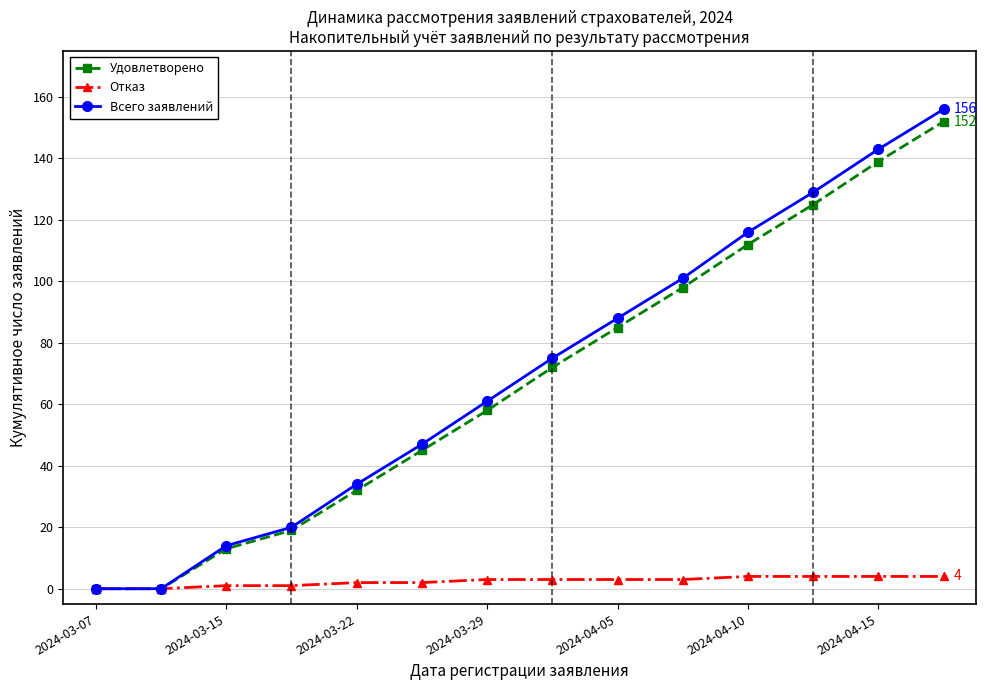

What is the greatest value displayed?

156